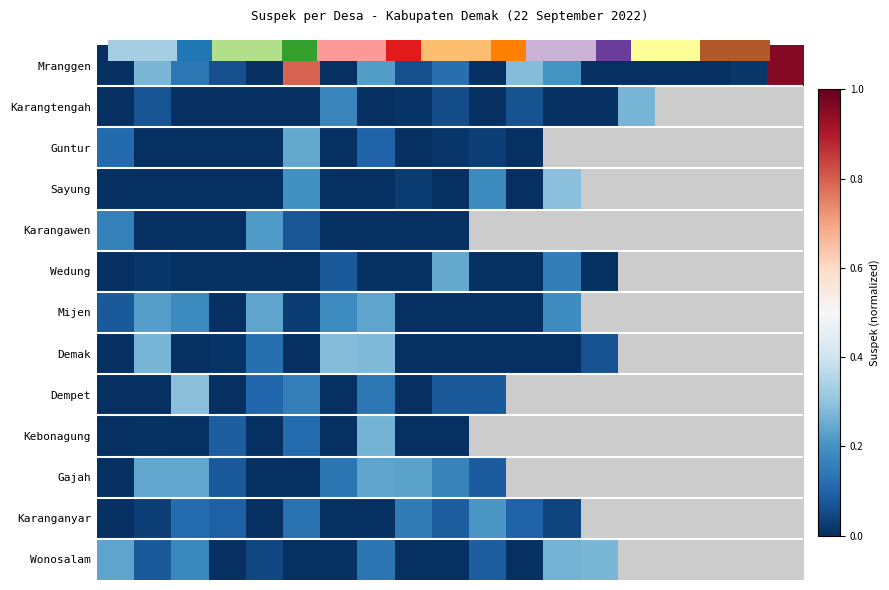

What is the maximum value for Mranggen?

1.0